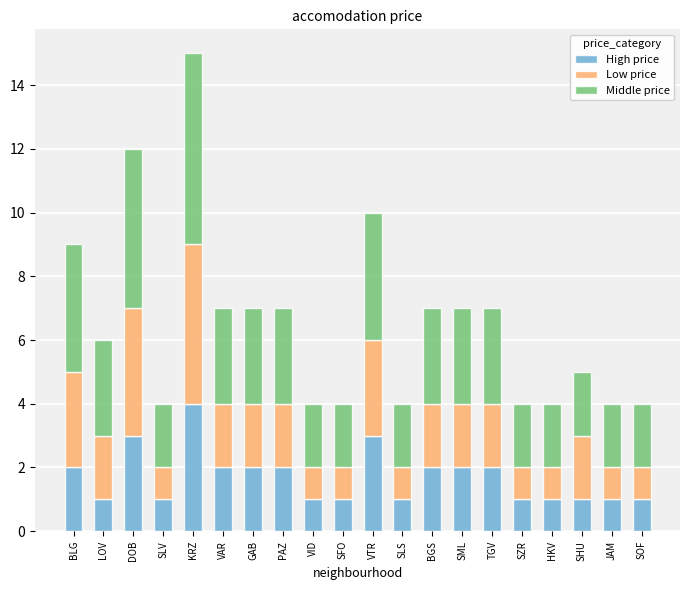

How many data points does each series have?

20